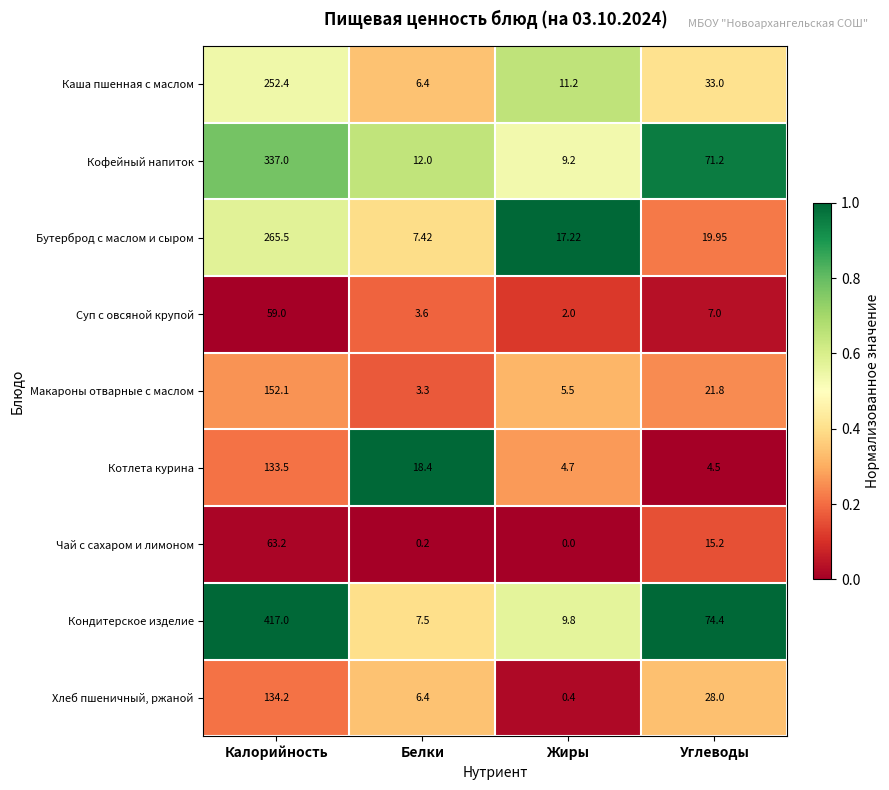

How many data points does each series have?

4